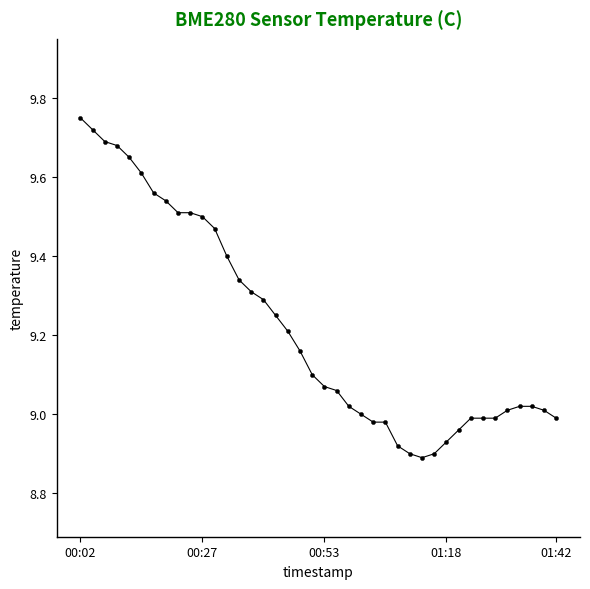

The value at 01:18 is 14.3. True or false?

False